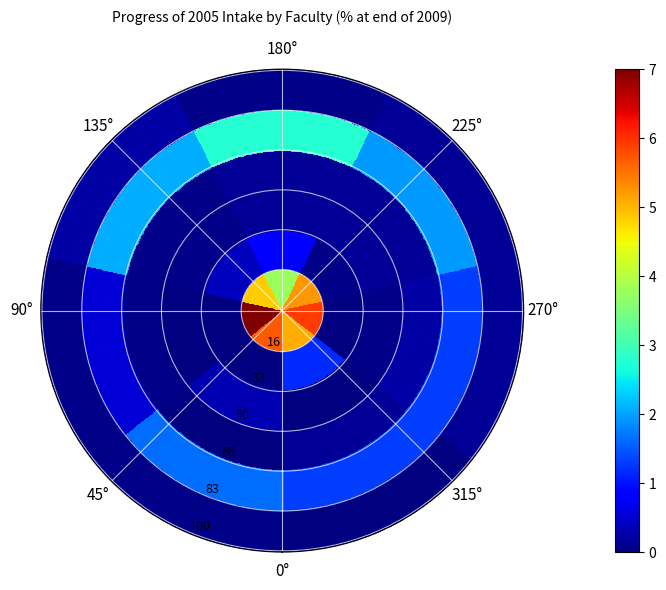

True or false: Law has a value of 0.0 at Excluded.

False